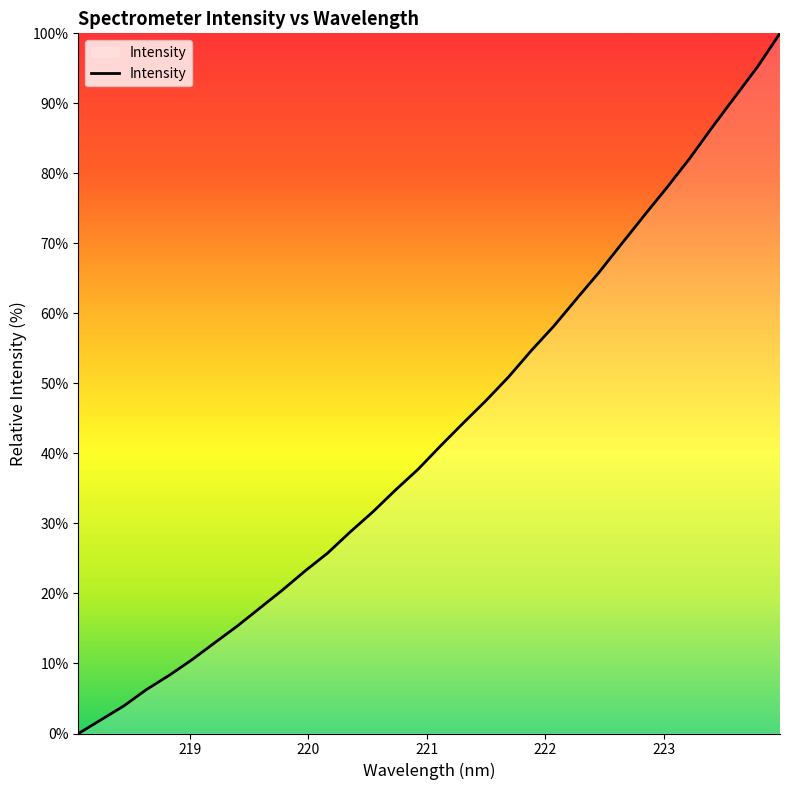

How many lines are shown in the chart?

1